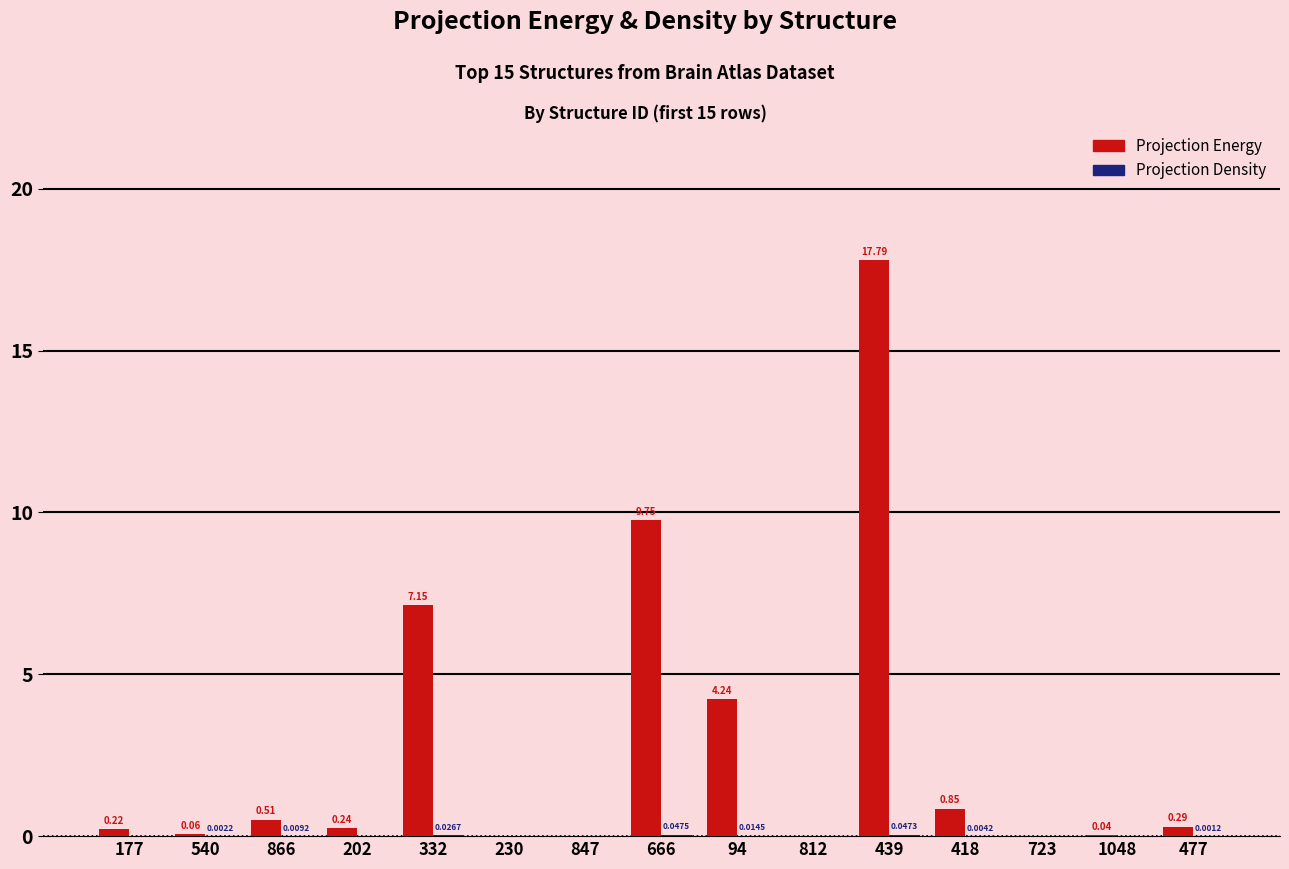

At which category does the chart reach its peak across all series?

439